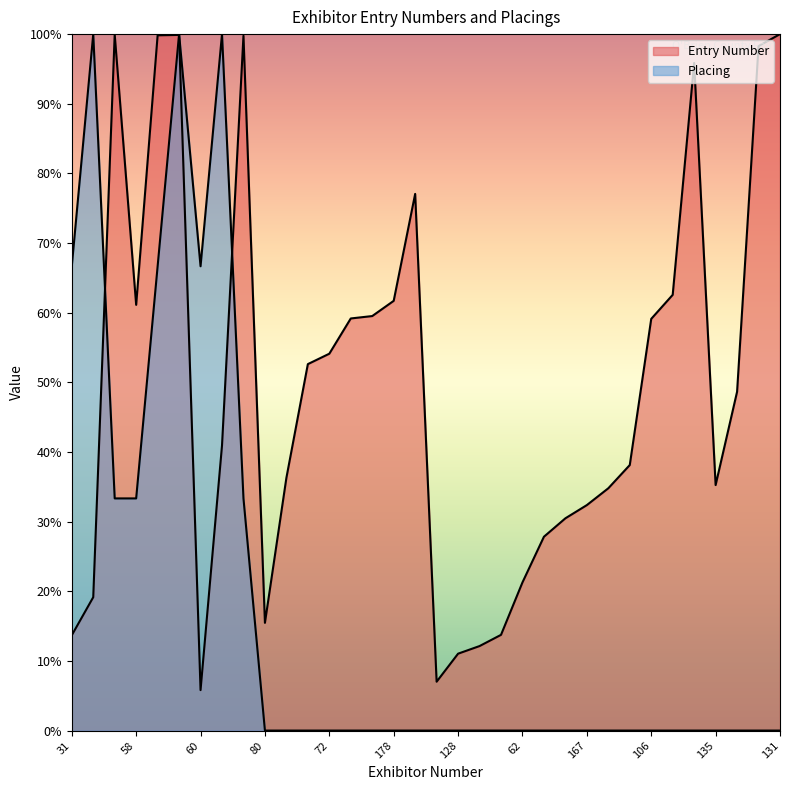

At 50, list the series in order from smallest to largest.

Placing, Entry Number